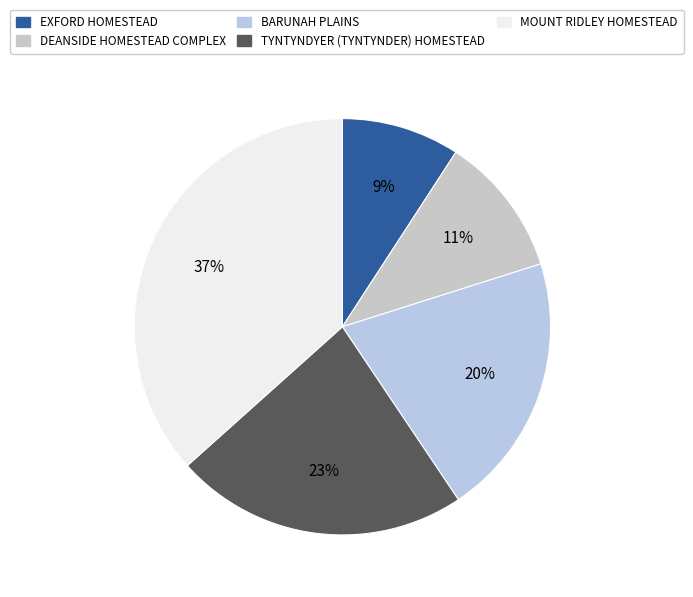

Count the number of slices in the pie.

5